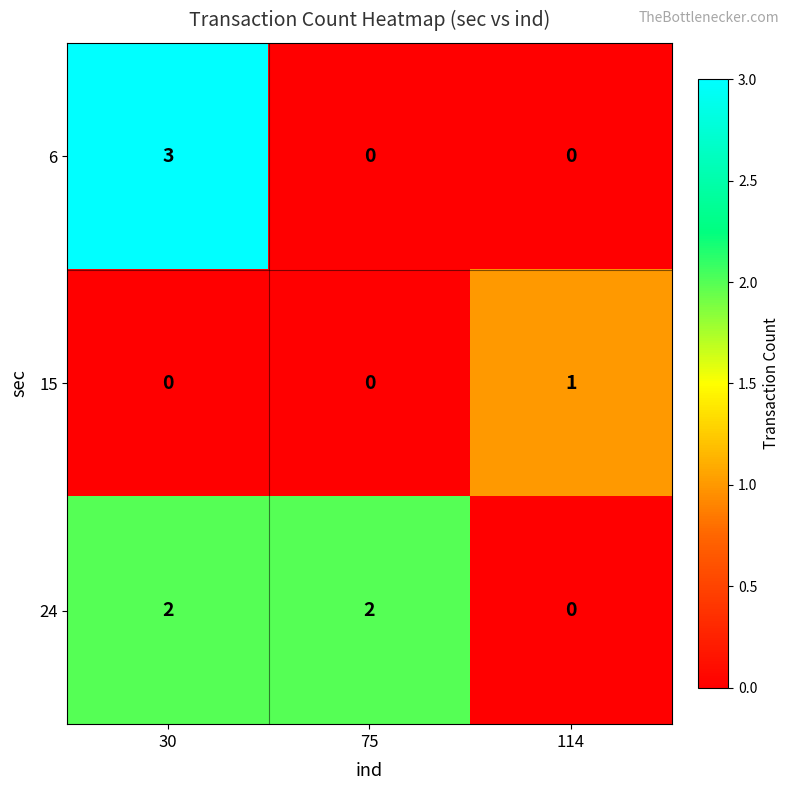

At which category does the chart reach its peak across all series?

30